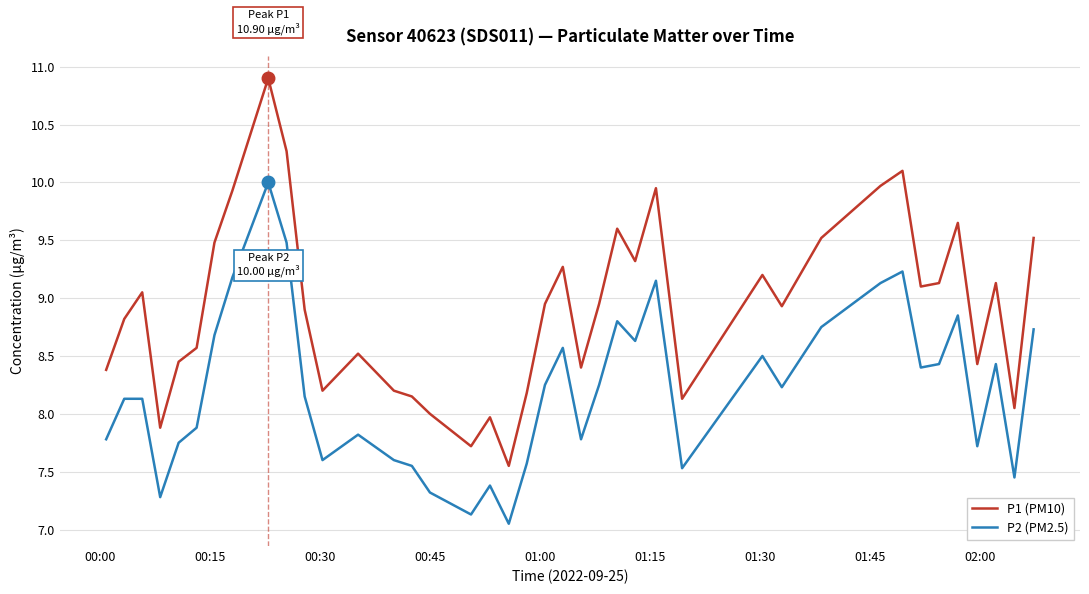

Rank the series by their maximum value, from lowest to highest.

P2 (PM2.5), P1 (PM10)